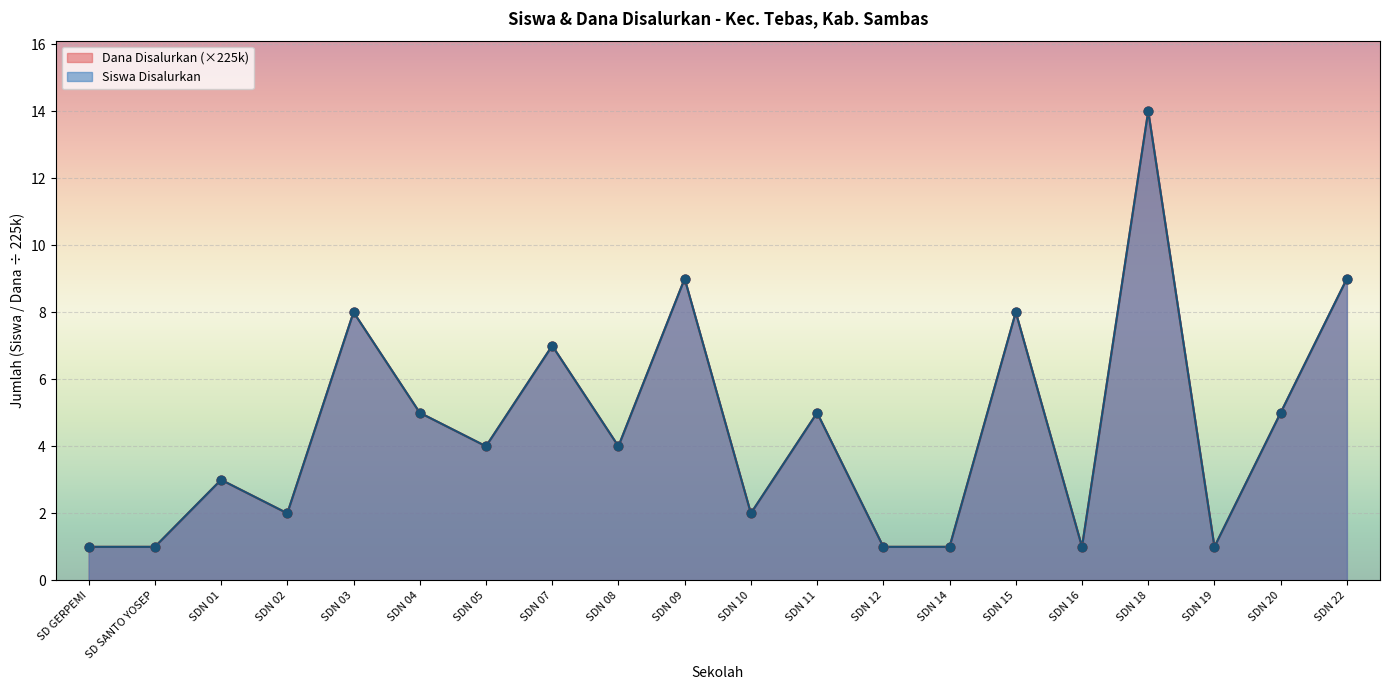

Which series has the largest total across all categories?

Siswa Disalurkan